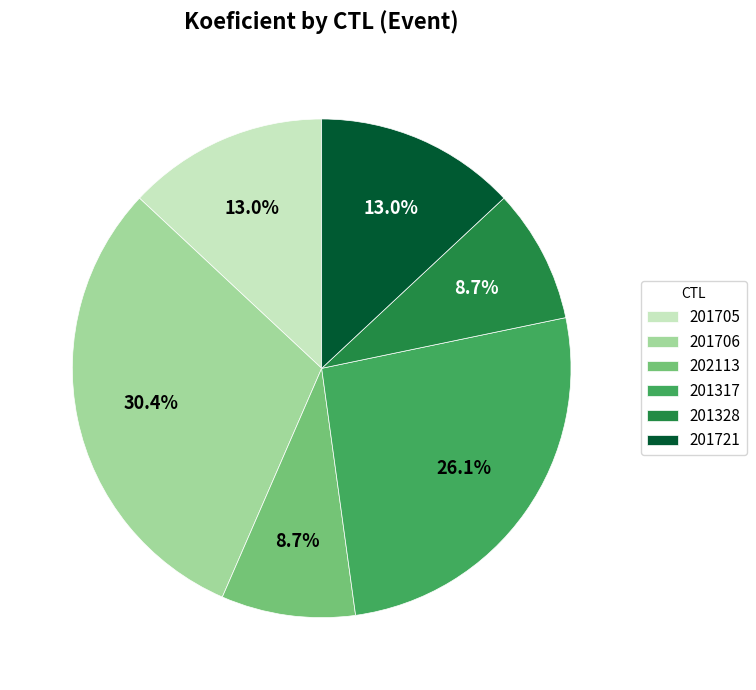

How many slices are in this pie chart?

6